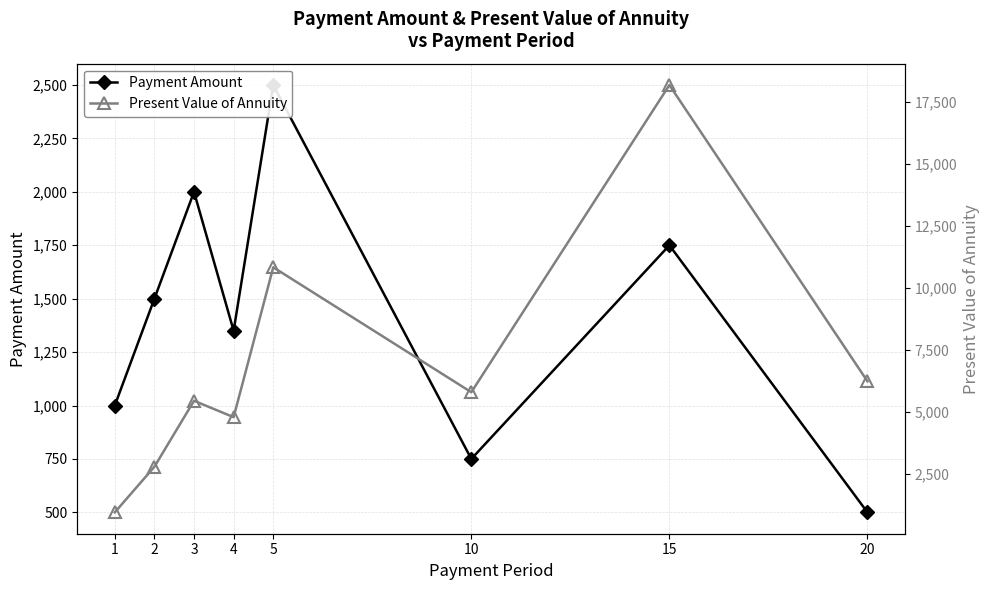

Where do Payment Amount and Present Value of Annuity first cross each other?

1 and 2